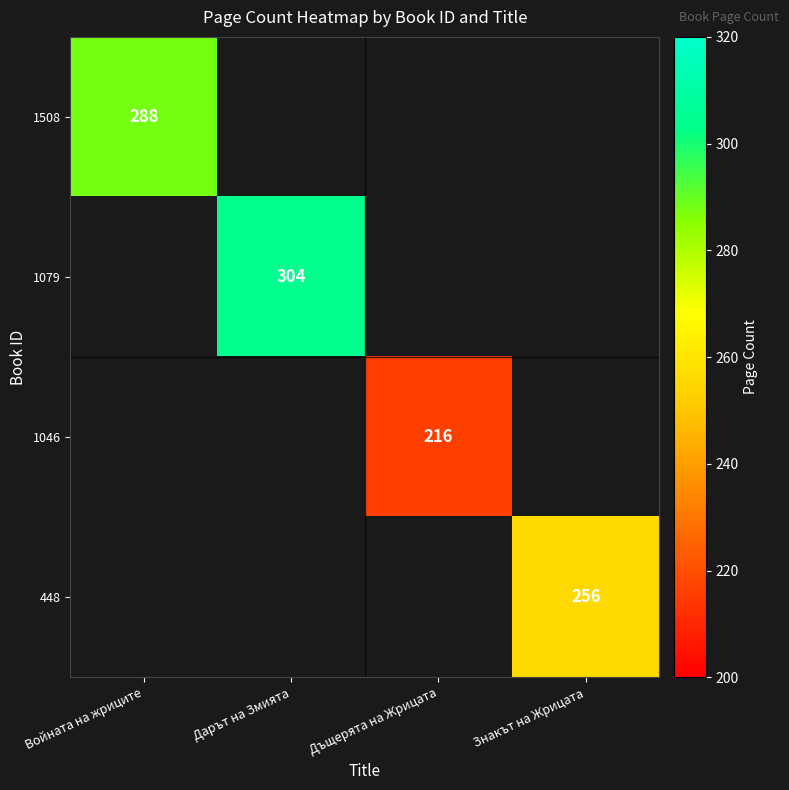

True or false: 1046 has a value of 309 at Дъщерята на Жрицата.

False